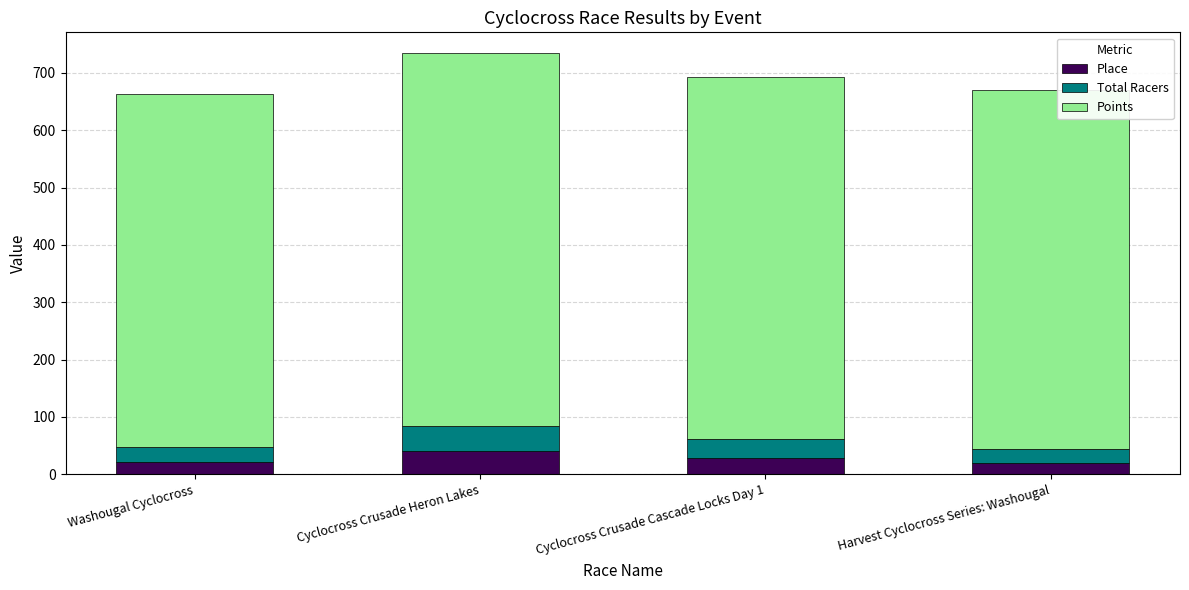

Read the Place value at Harvest Cyclocross Series: Washougal.

19.0